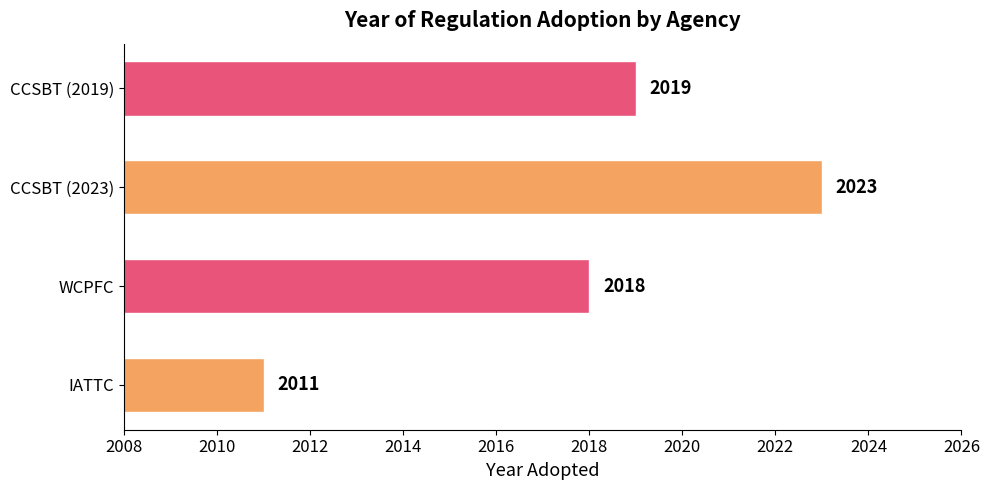

What is the smallest value displayed?

2011